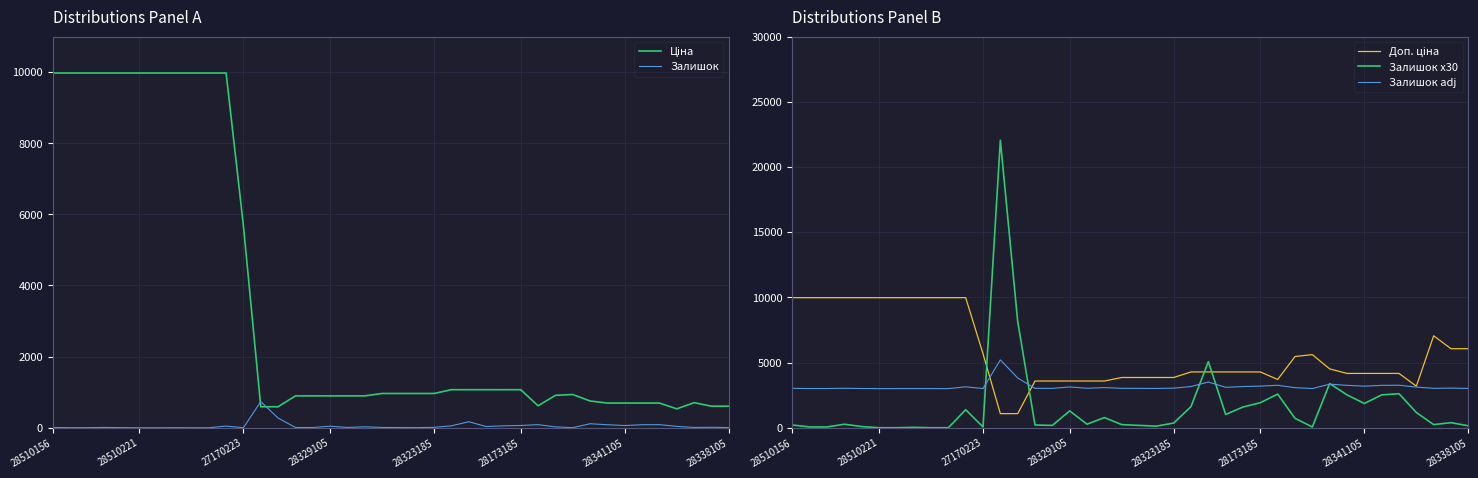

What is the highest value of the Залишок series?

735.0